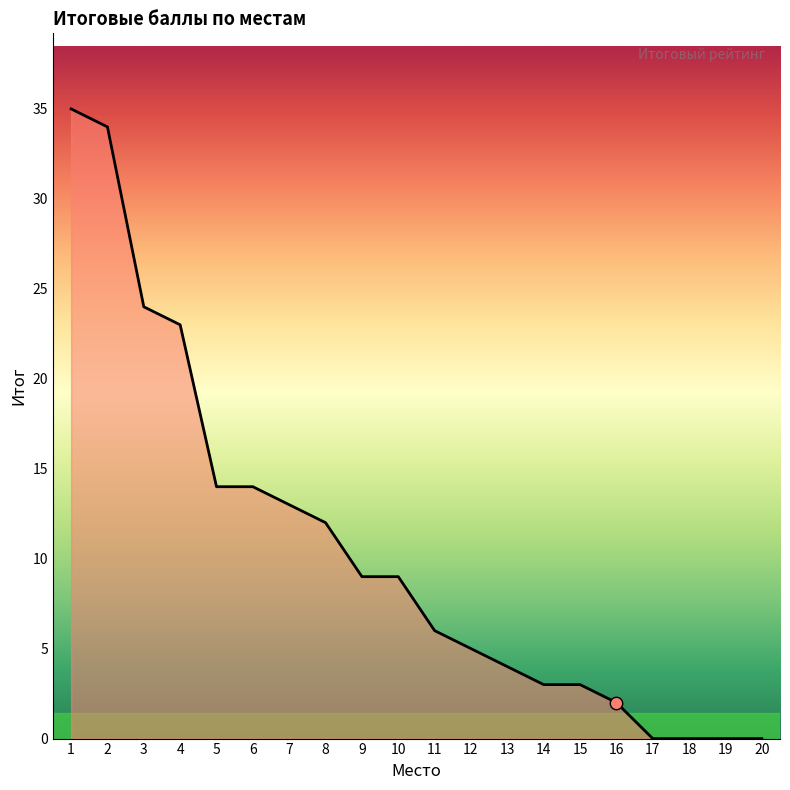

Between 1 and 8, which is larger?

1